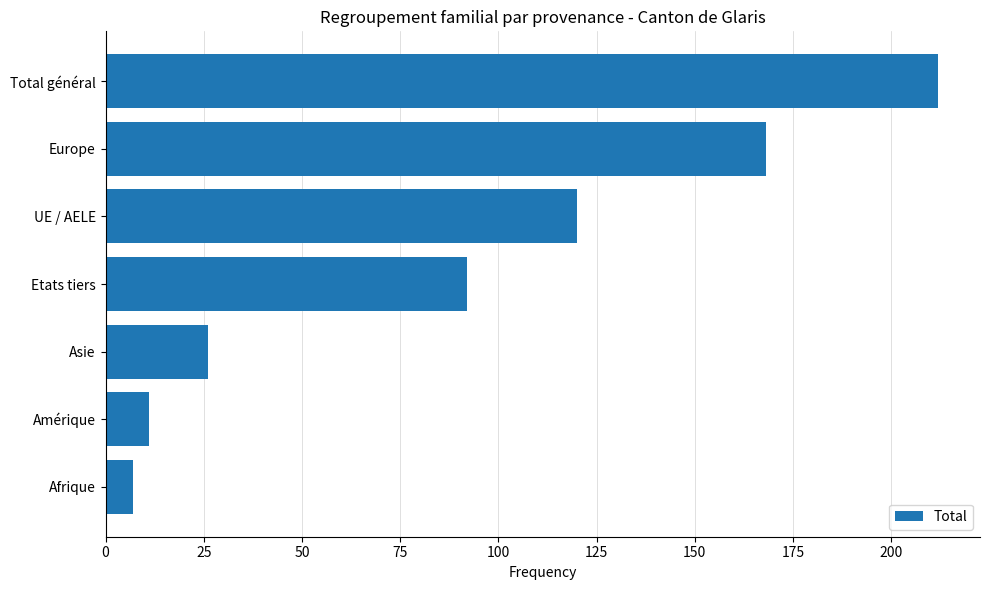

The value at Total général is 289. True or false?

False